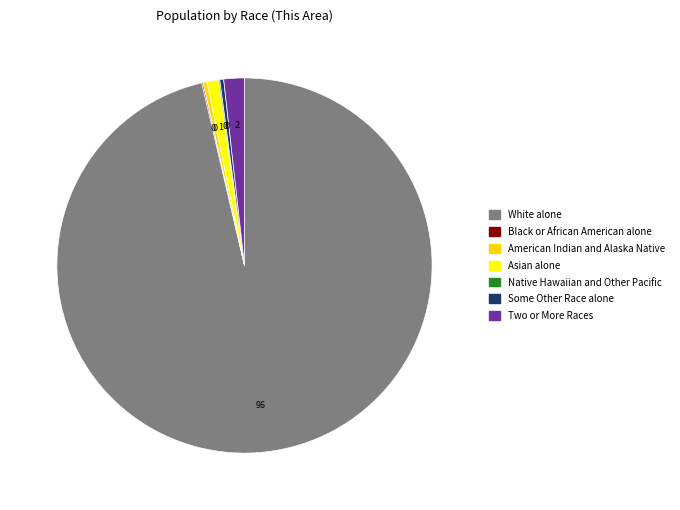

True or false: Asian alone accounts for 1% of the total.

True